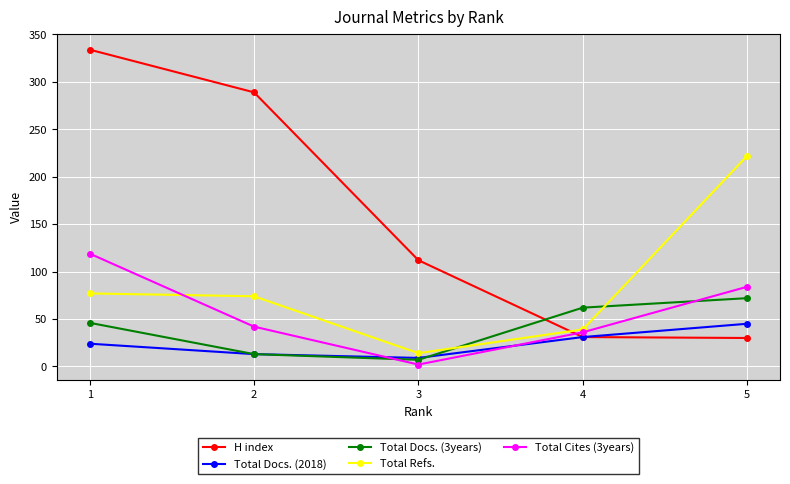

After their last crossing, which series has the higher values: Total Docs. (3years) or H index?

Total Docs. (3years)